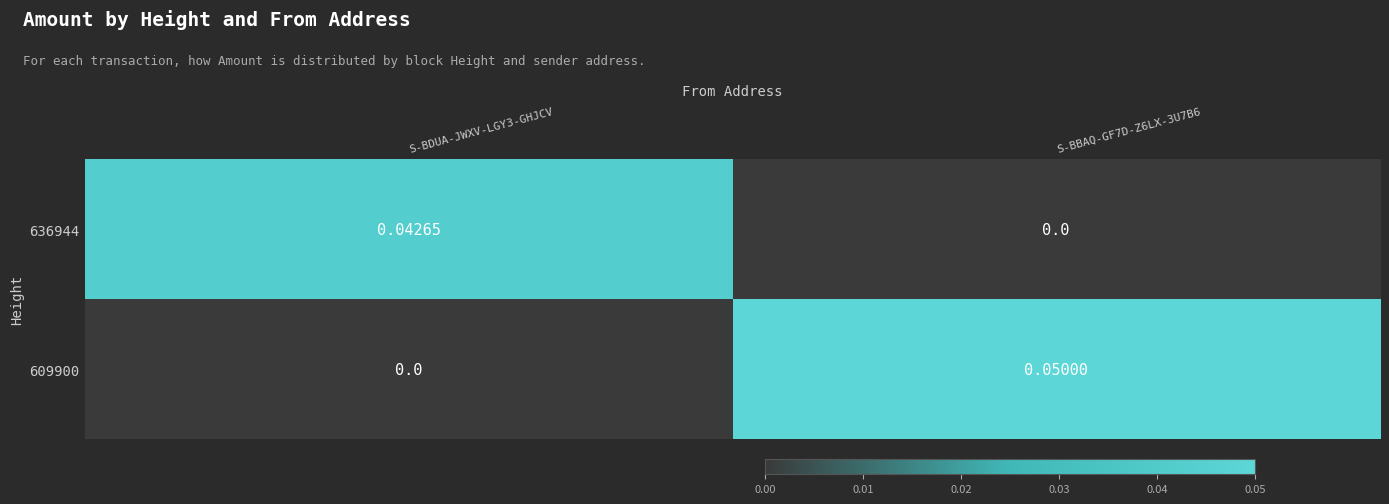

How many values in the 609900 series exceed 0?

1